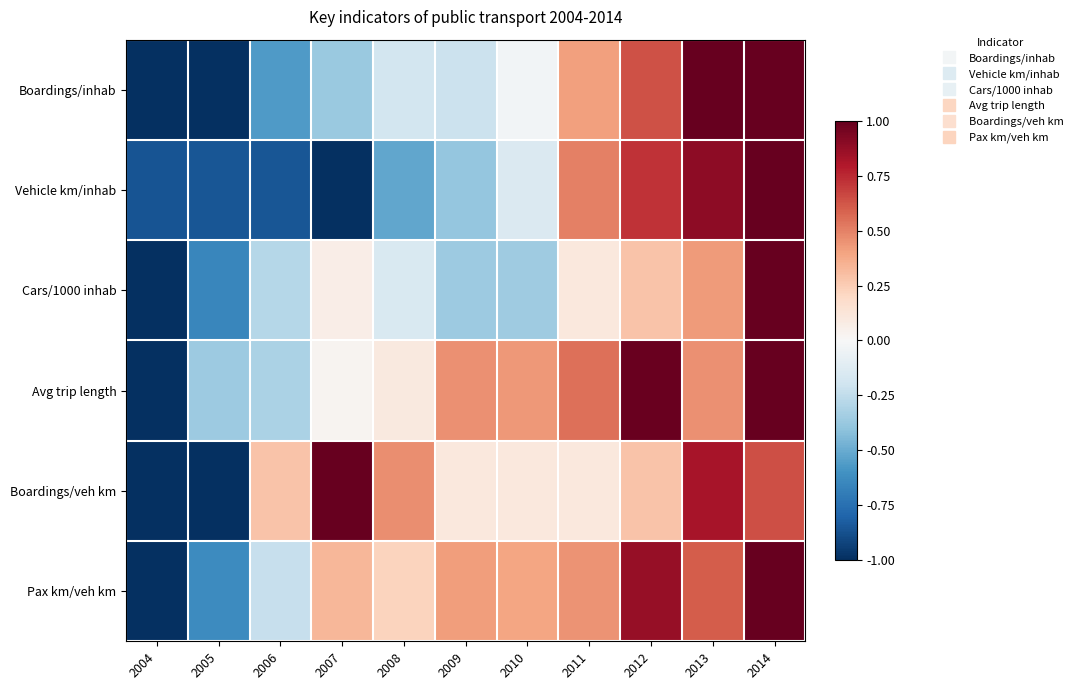

Count the number of data series in this chart.

6